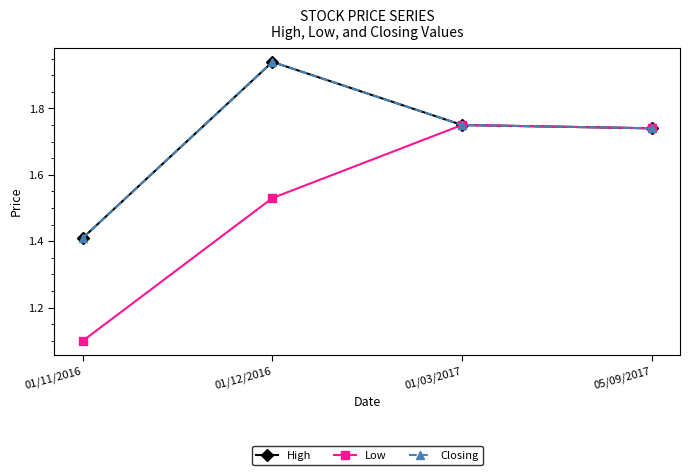

What is the maximum value shown in the chart?

1.9